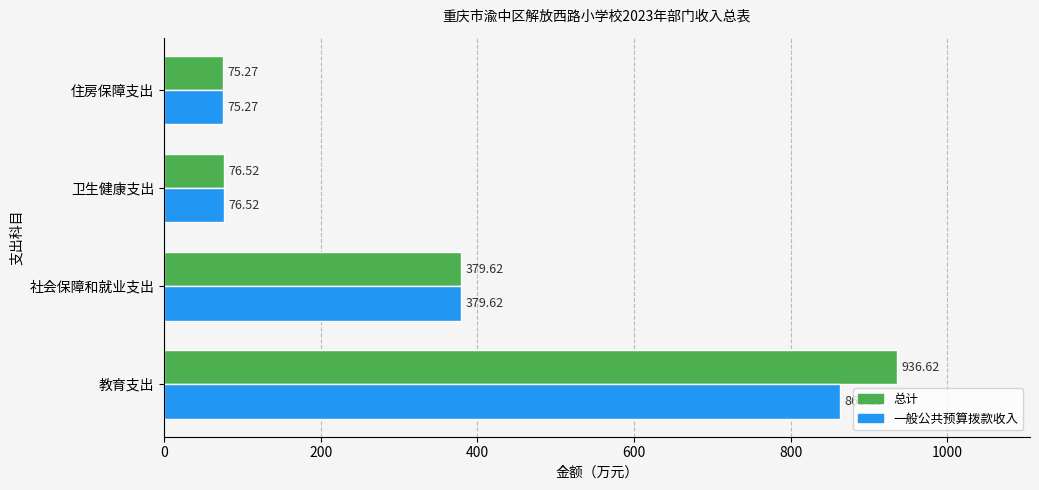

Is the value of 总计 at 卫生健康支出 greater than the value of 一般公共预算拨款收入 at 教育支出?

No